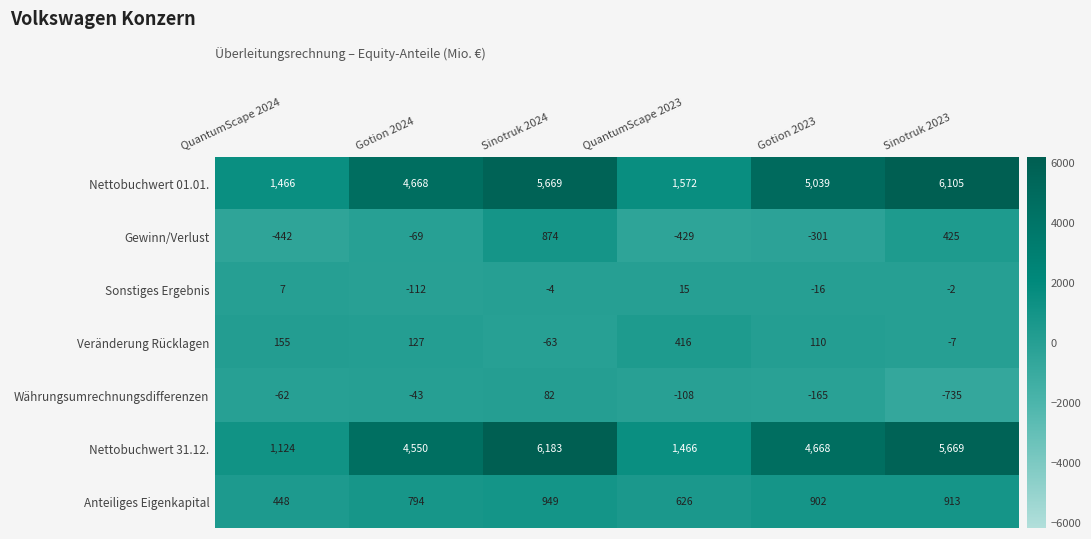

Which series has the largest total across all categories?

Nettobuchwert 01.01.